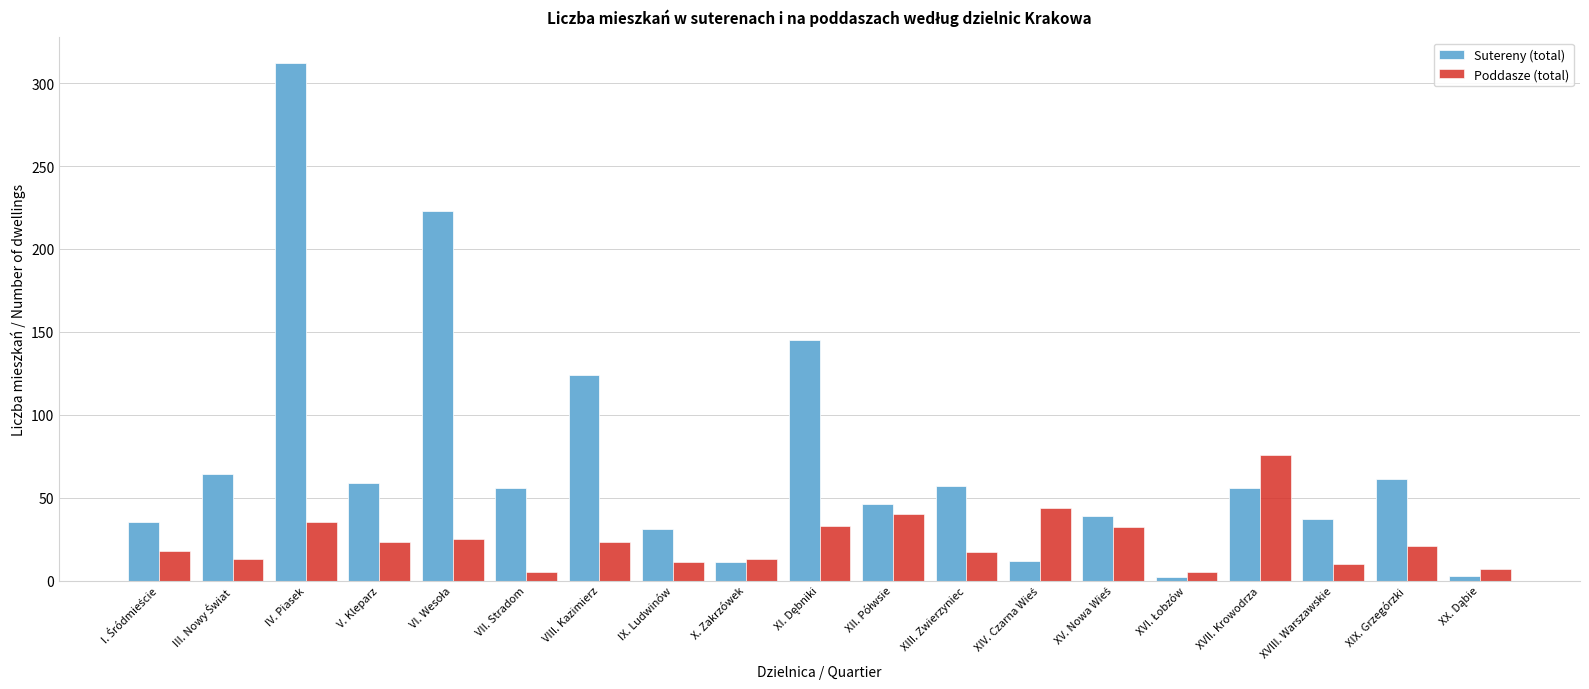

What are all the series names shown in the legend?

Sutereny (total), Poddasze (total)